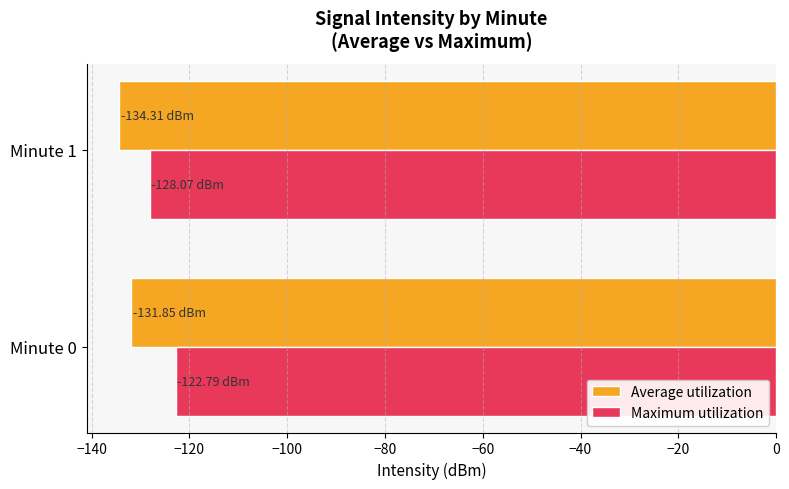

What are all the series names shown in the legend?

Average utilization, Maximum utilization